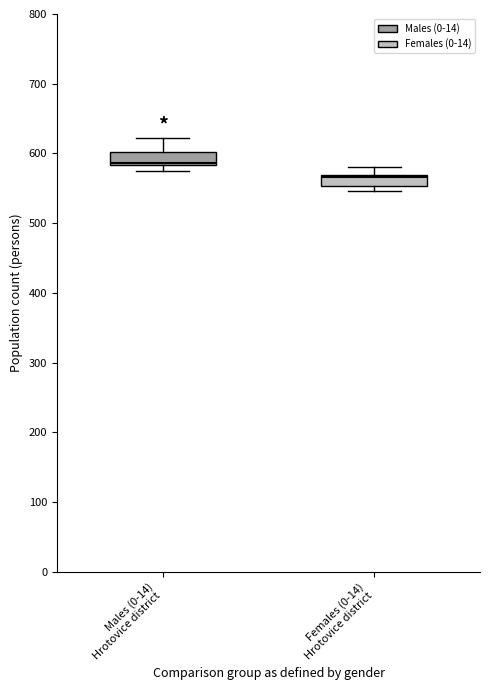

Reading left to right, transcribe this box plot: for each box, give where its median line is, the range the box spans, and where its two whiskers end, as read against the y-axis. The values are not printed on the chart, so give them approximately, as read against the axis.

Males (0-14) Hrotovice district: median 590, box 580 to 600, whiskers 580 (just below the box's lower edge) to 620
Females (0-14) Hrotovice district: median 570 (just below the box's upper edge), box 550 to 570, whiskers 550 (below the box's lower edge) to 580